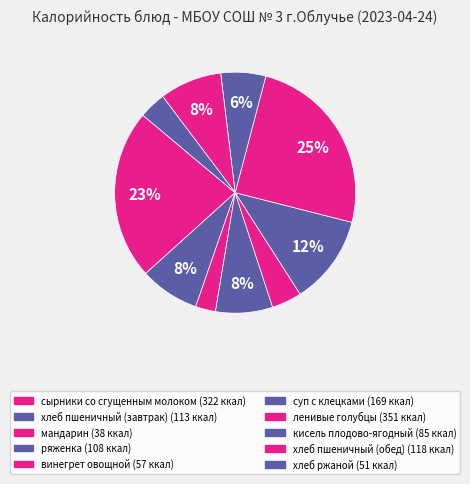

How many slices are in this pie chart?

10